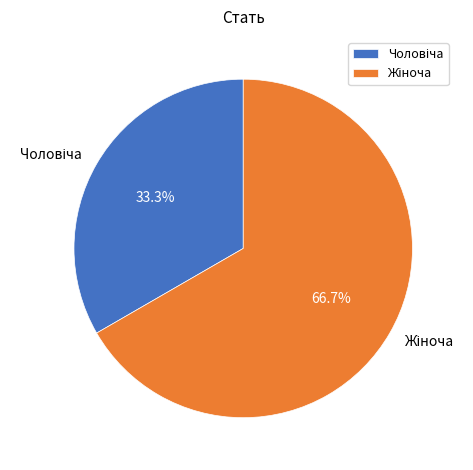

Is there a majority slice in this chart?

Yes